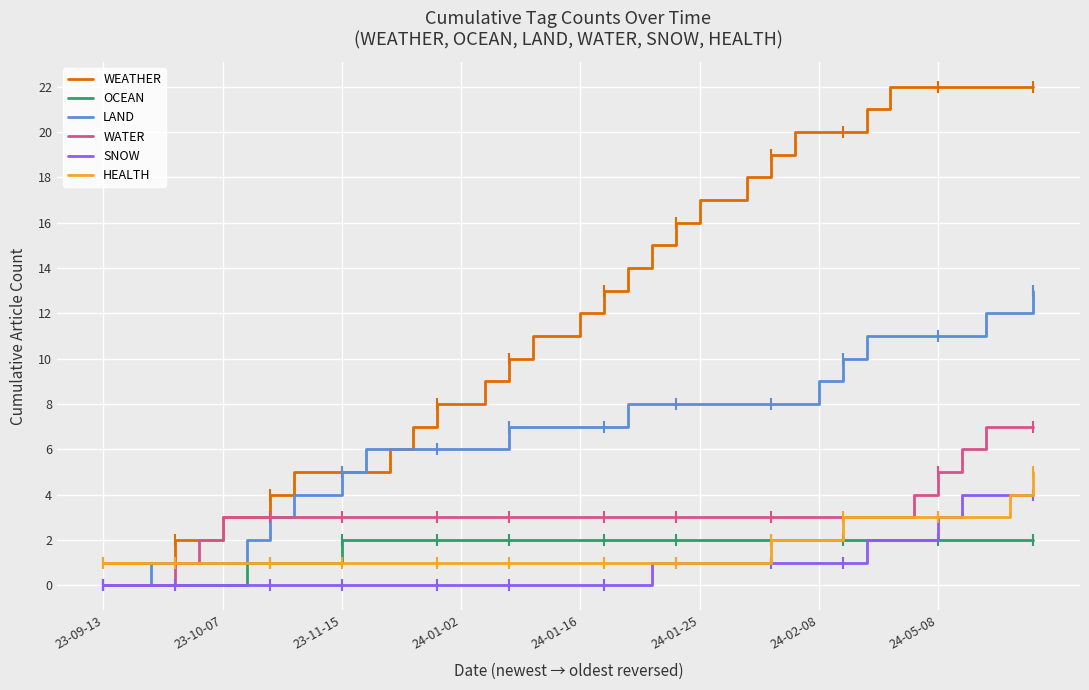

Reading right to left, what are all the values shown in this chart?

WEATHER: 22	22	22	22	22	22	22	21	20	20	20	19	18	17	17	16	15	14	13	12	11	11	10	9	8	8	7	6	5	5	5	5	4	3	3	2	2	1	1	1
OCEAN: 2	2	2	2	2	2	2	2	2	2	2	2	2	2	2	2	2	2	2	2	2	2	2	2	2	2	2	2	2	2	1	1	1	1	0	0	0	0	0	0
LAND: 13	12	12	11	11	11	11	11	10	9	8	8	8	8	8	8	8	8	7	7	7	7	7	6	6	6	6	6	6	5	4	4	3	2	1	1	1	1	0	0
WATER: 7	7	7	6	5	4	3	3	3	3	3	3	3	3	3	3	3	3	3	3	3	3	3	3	3	3	3	3	3	3	3	3	3	3	3	2	1	0	0	0
SNOW: 4	4	4	4	3	2	2	2	1	1	1	1	1	1	1	1	1	0	0	0	0	0	0	0	0	0	0	0	0	0	0	0	0	0	0	0	0	0	0	0
HEALTH: 5	4	3	3	3	3	3	3	3	2	2	2	1	1	1	1	1	1	1	1	1	1	1	1	1	1	1	1	1	1	1	1	1	1	1	1	1	1	1	1